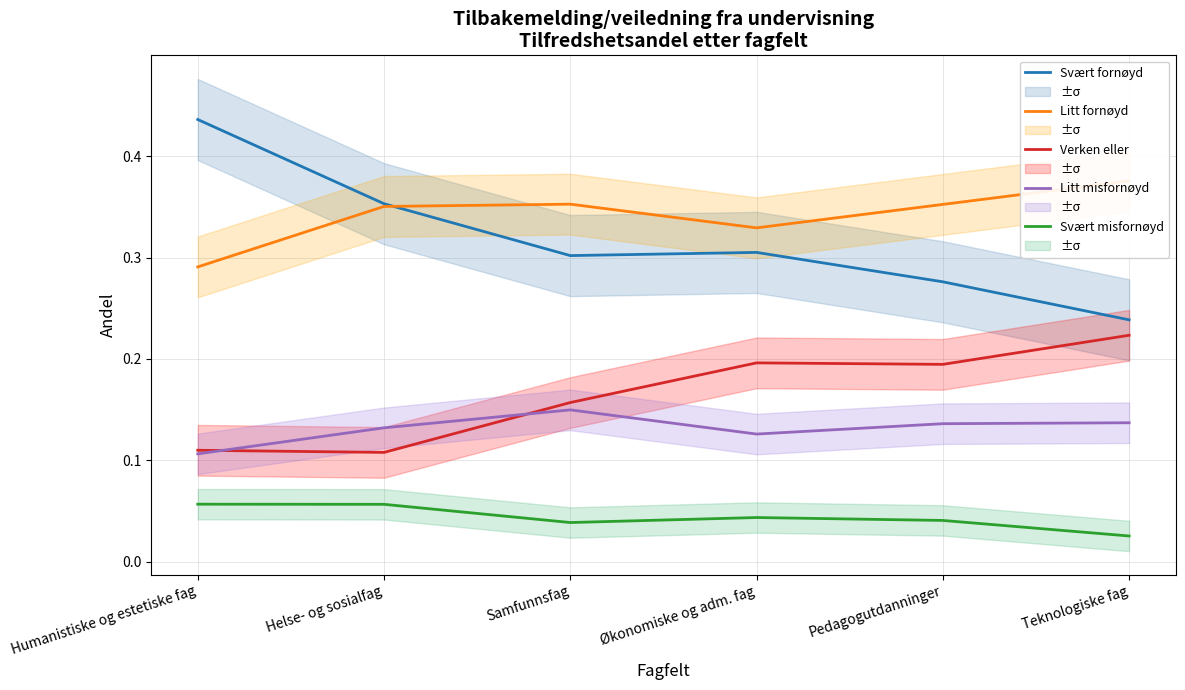

How many interior local valleys does the Litt misfornøyd series have?

1